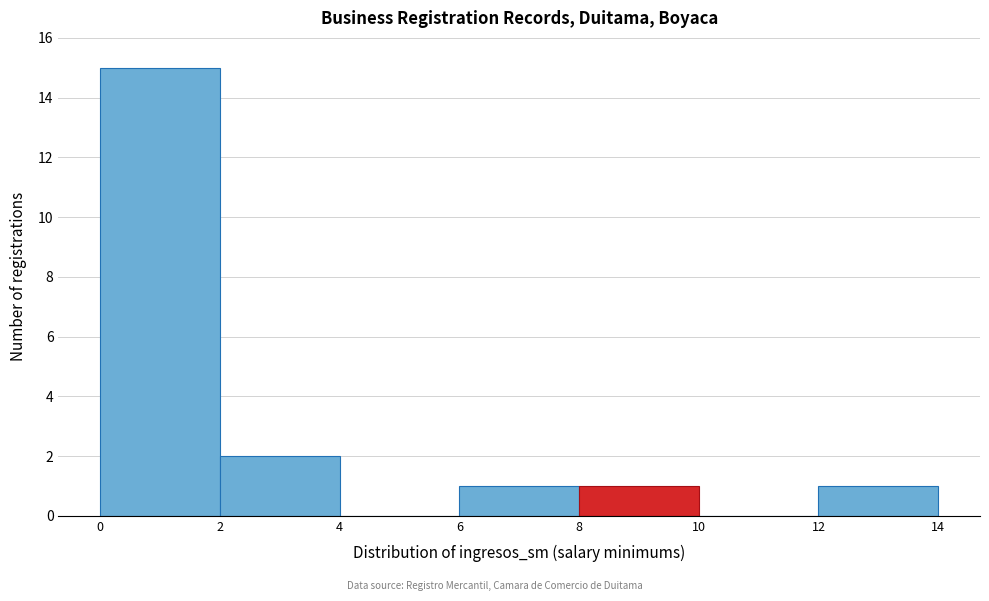

Reading left to right, list every bar in this chart as the range it spans on the x-axis followed by its height. The values are not printed on the chart, so give them approximately, as read against the axis.

0 to 2: 15
2 to 4: 2
4 to 6: 0
6 to 8: 1
8 to 10: 1
10 to 12: 0
12 to 14: 1